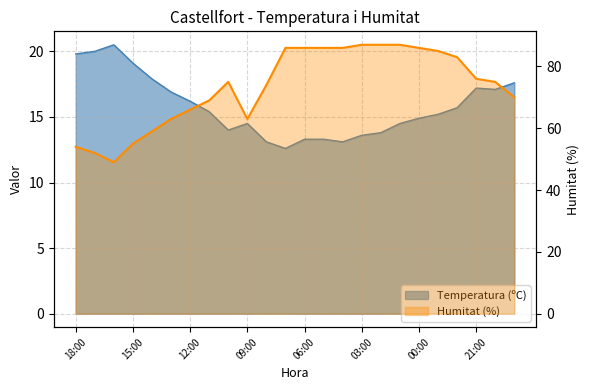

Does the chart display data point markers on the line(s)?

No